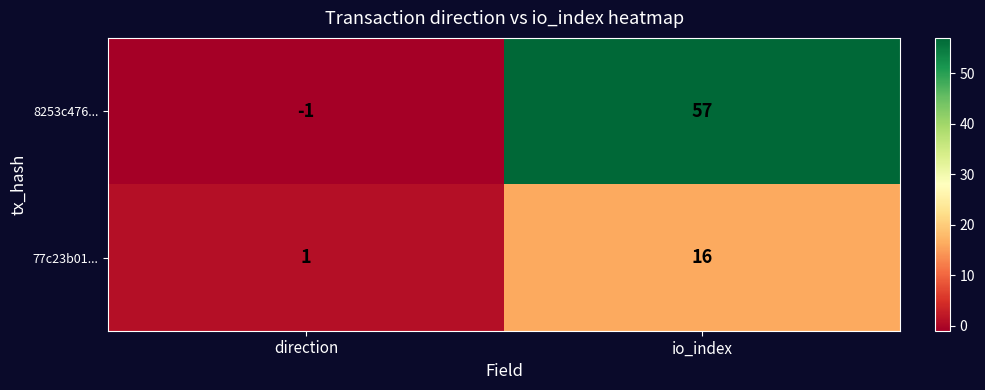

At how many categories does at least one series exceed 53?

1